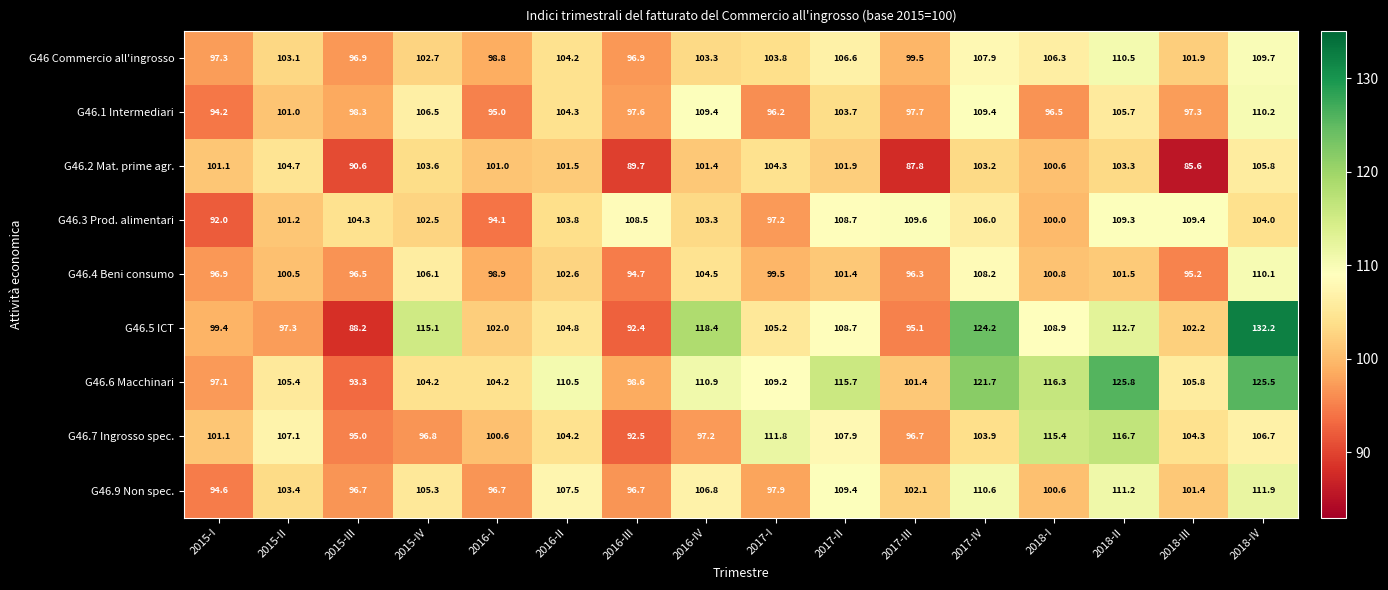

What is the difference between the second highest and second lowest values in the G46.6 Macchinari series?

28.4